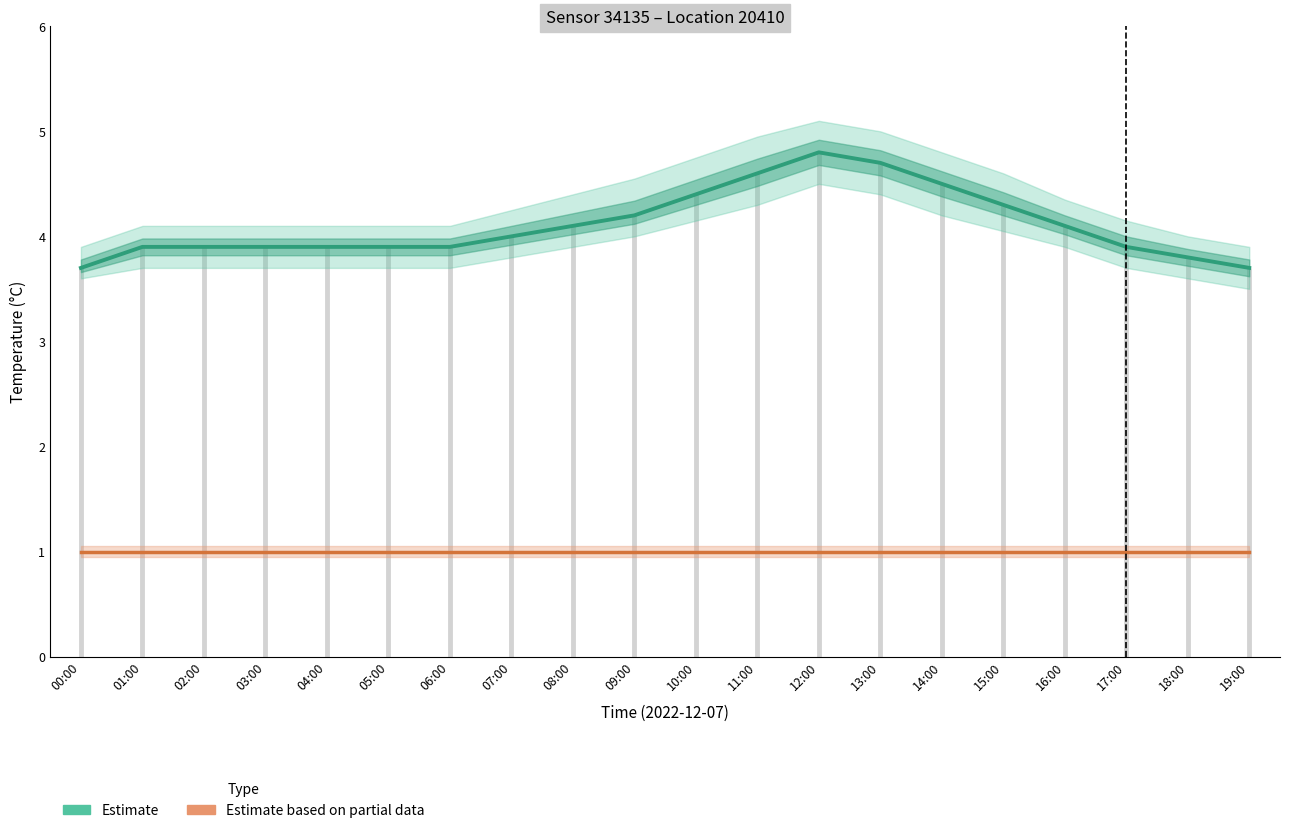

Approximately how many times larger is the value at 00:00 compared to 16:00?

0.9